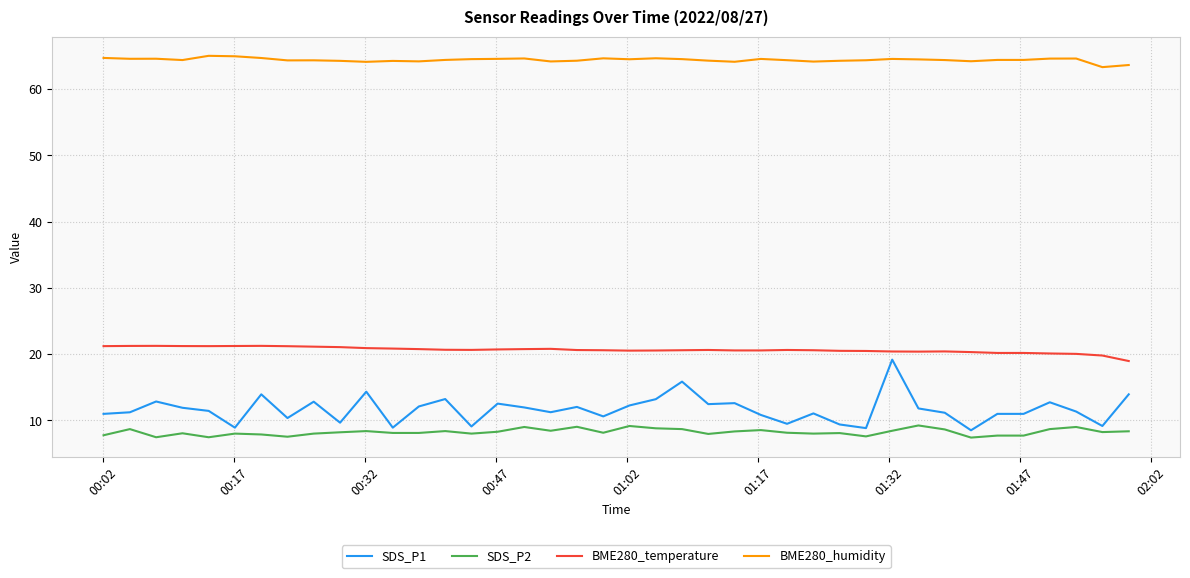

What is the minimum value shown in the chart?

7.4